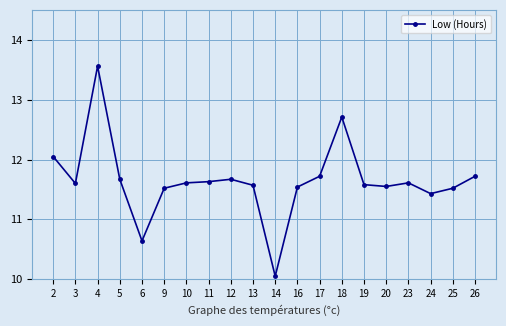

True or false: there are more than 2 points higher than both neighbors.

True